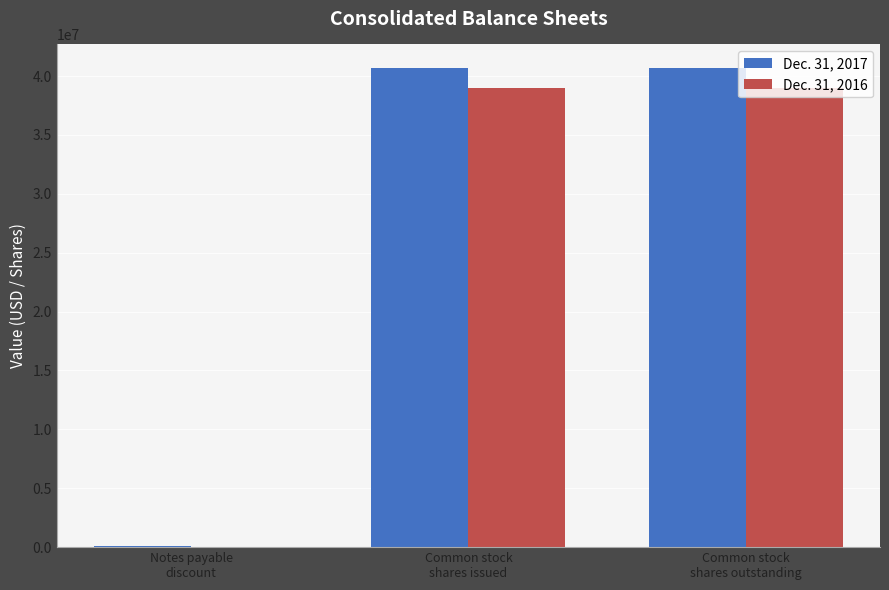

The value of Dec. 31, 2016 at Common stock
shares outstanding is 38973264. True or false?

True